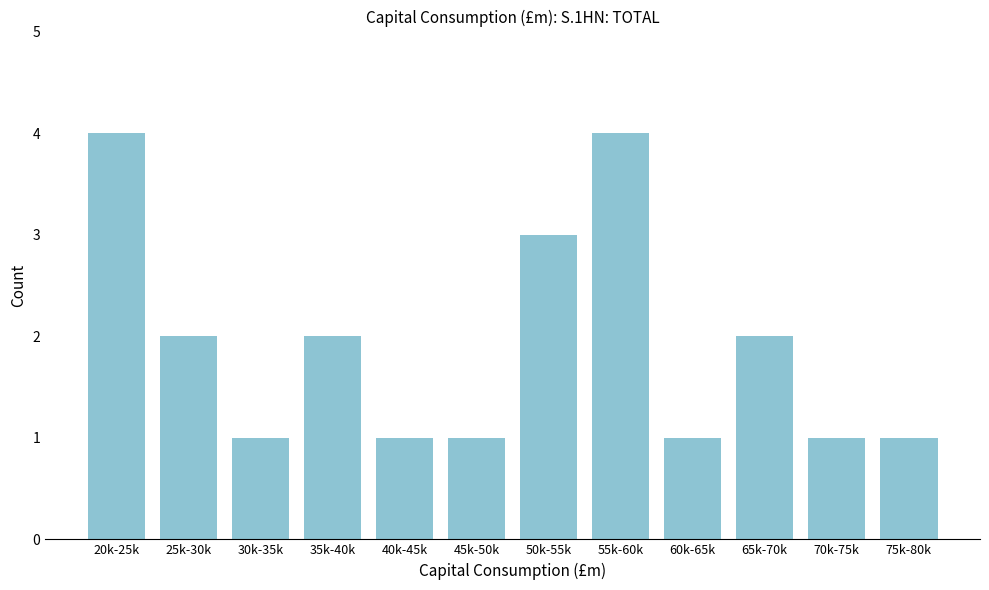

Reading left to right, extract all data points from this chart.

20k-25k=4	25k-30k=2	30k-35k=1	35k-40k=2	40k-45k=1	45k-50k=1	50k-55k=3	55k-60k=4	60k-65k=1	65k-70k=2	70k-75k=1	75k-80k=1